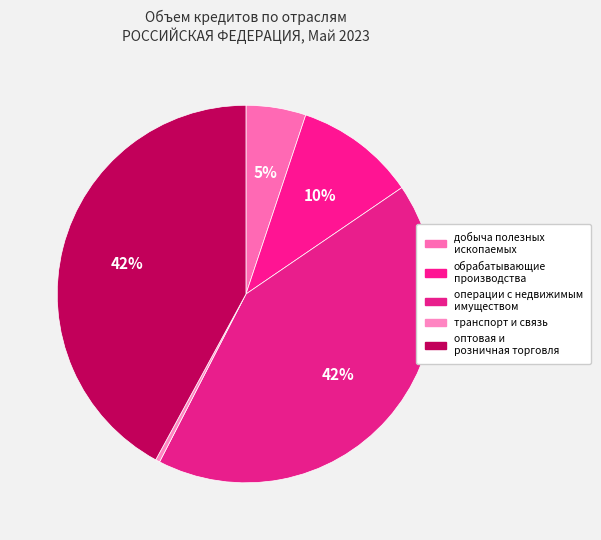

How many slices are in this pie chart?

5